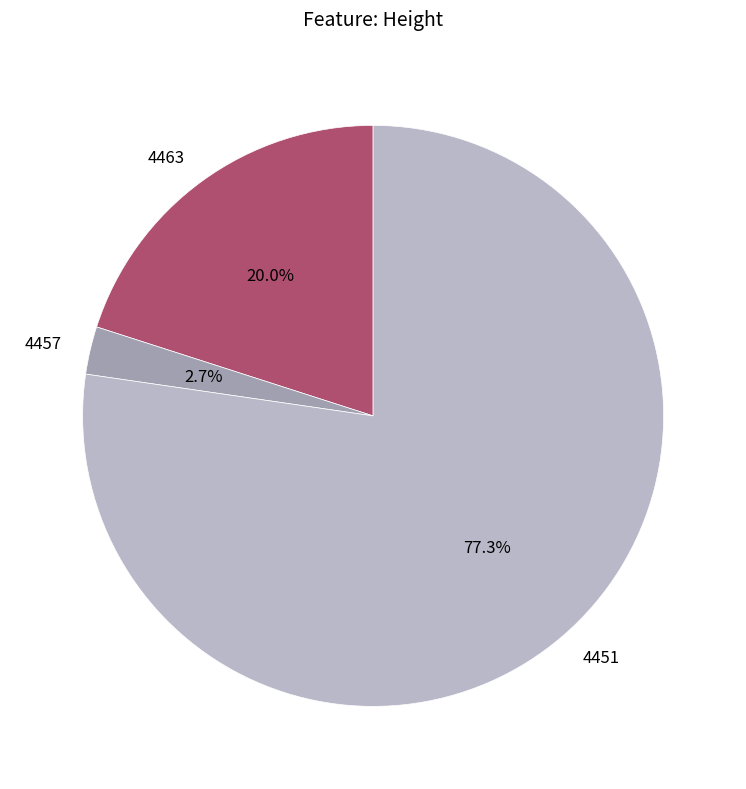

Which category has the biggest portion of the pie?

4451